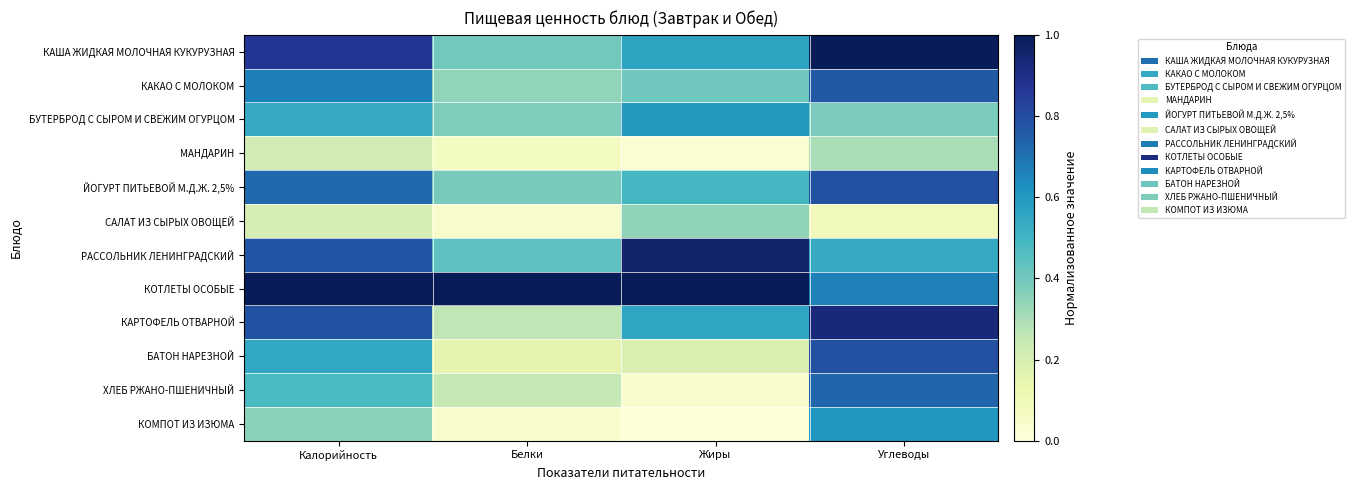

List the series in order of their peak value, highest first.

КАША ЖИДКАЯ МОЛОЧНАЯ КУКУРУЗНАЯ, КОТЛЕТЫ ОСОБЫЕ, РАССОЛЬНИК ЛЕНИНГРАДСКИЙ, КАРТОФЕЛЬ ОТВАРНОЙ, ЙОГУРТ ПИТЬЕВОЙ М.Д.Ж. 2,5%, БАТОН НАРЕЗНОЙ, КАКАО С МОЛОКОМ, ХЛЕБ РЖАНО-ПШЕНИЧНЫЙ, КОМПОТ ИЗ ИЗЮМА, БУТЕРБРОД С СЫРОМ И СВЕЖИМ ОГУРЦОМ, САЛАТ ИЗ СЫРЫХ ОВОЩЕЙ, МАНДАРИН